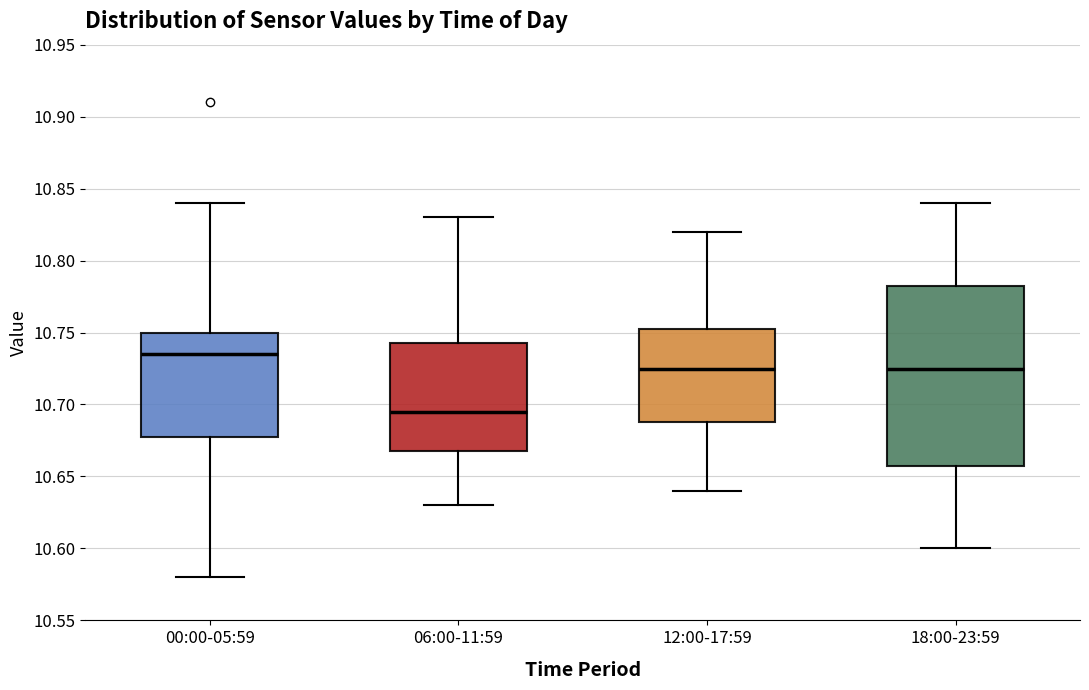

Comparing the boxes themselves (not the whiskers), which one is the tallest?

18:00-23:59